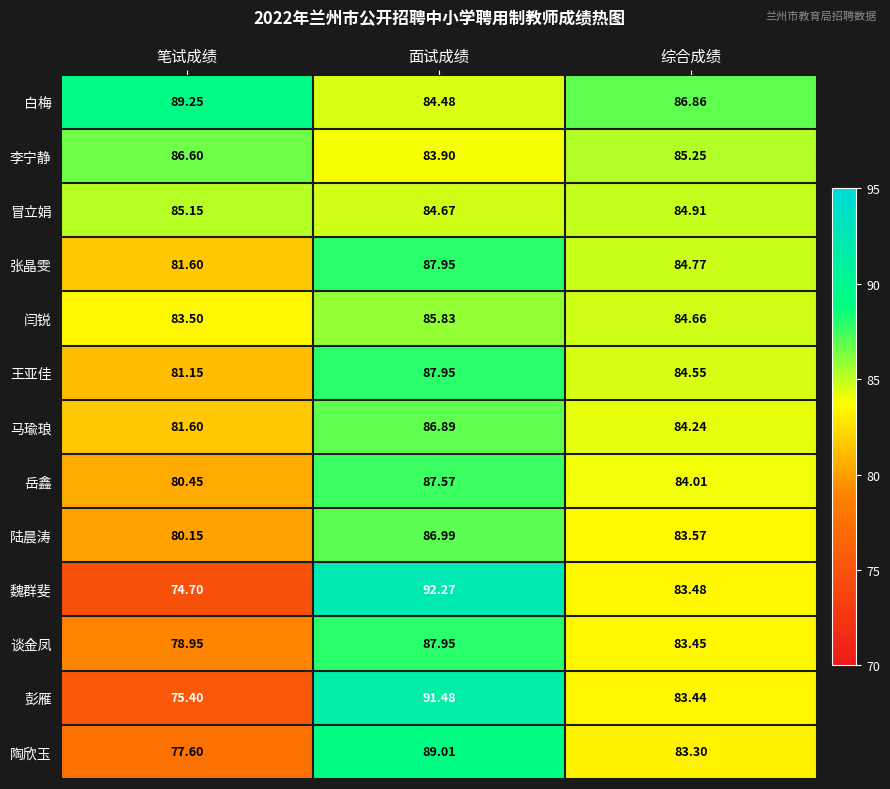

Rank the categories by 魏群斐 value from highest to lowest.

面试成绩, 综合成绩, 笔试成绩